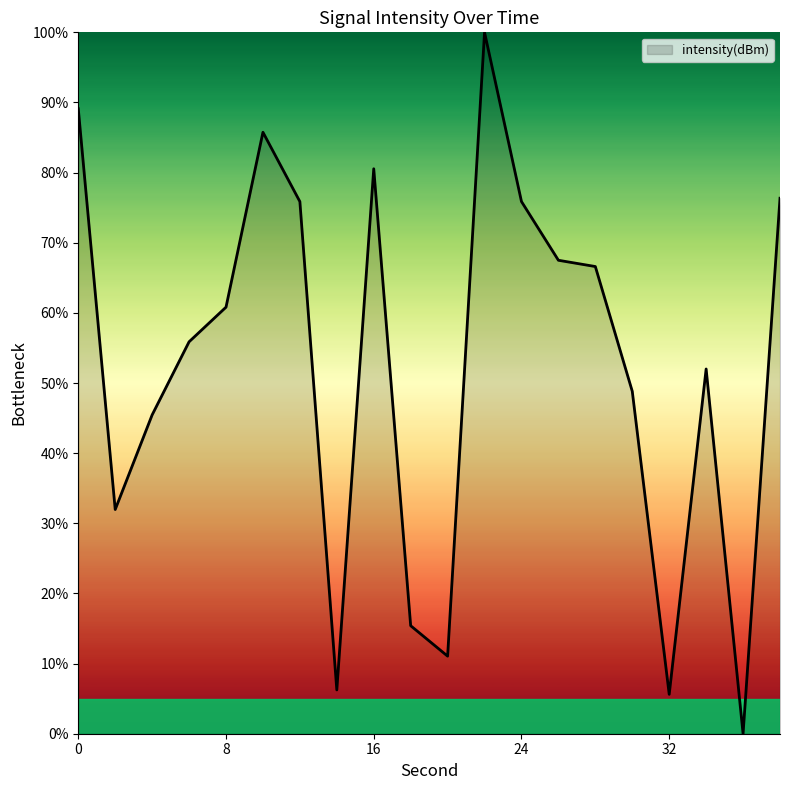

Does the chart have visible grid lines?

No